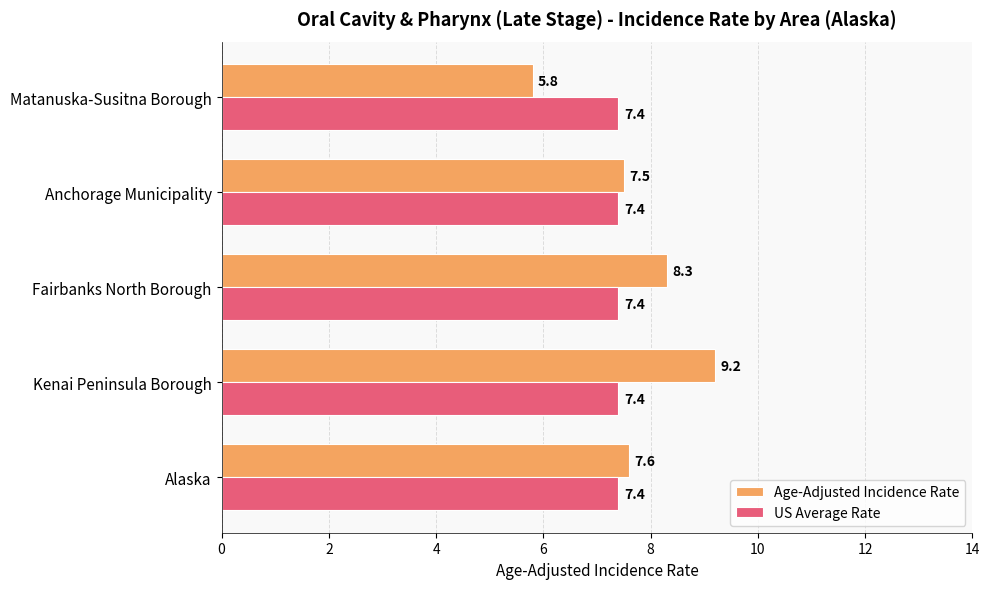

Which series has the widest spread of values?

Age-Adjusted Incidence Rate